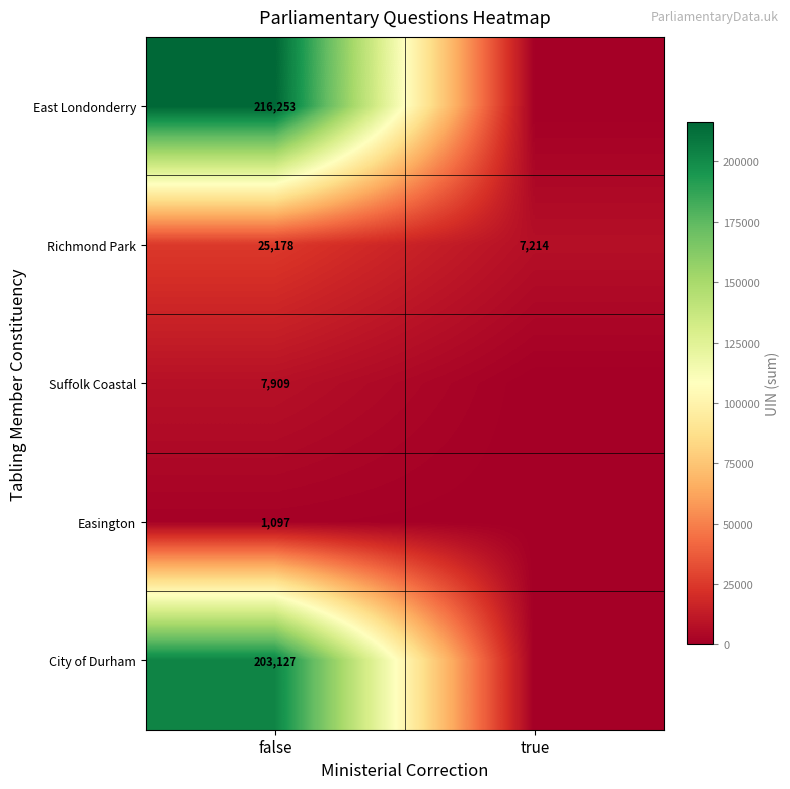

What is the total value across all series at true?

7214